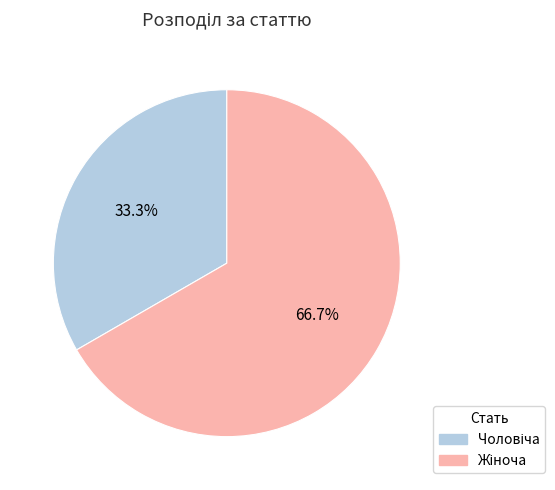

Count the number of slices in the pie.

2